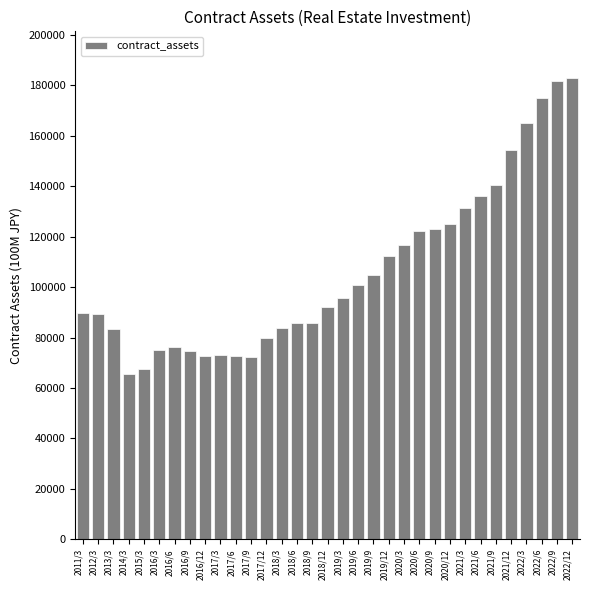

What is the value of the 25th bar from the left?

124878.4